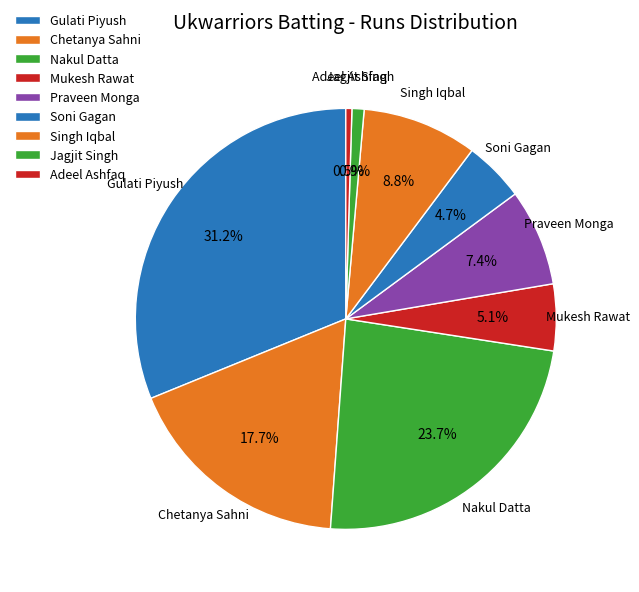

How many segments does this pie chart have?

9